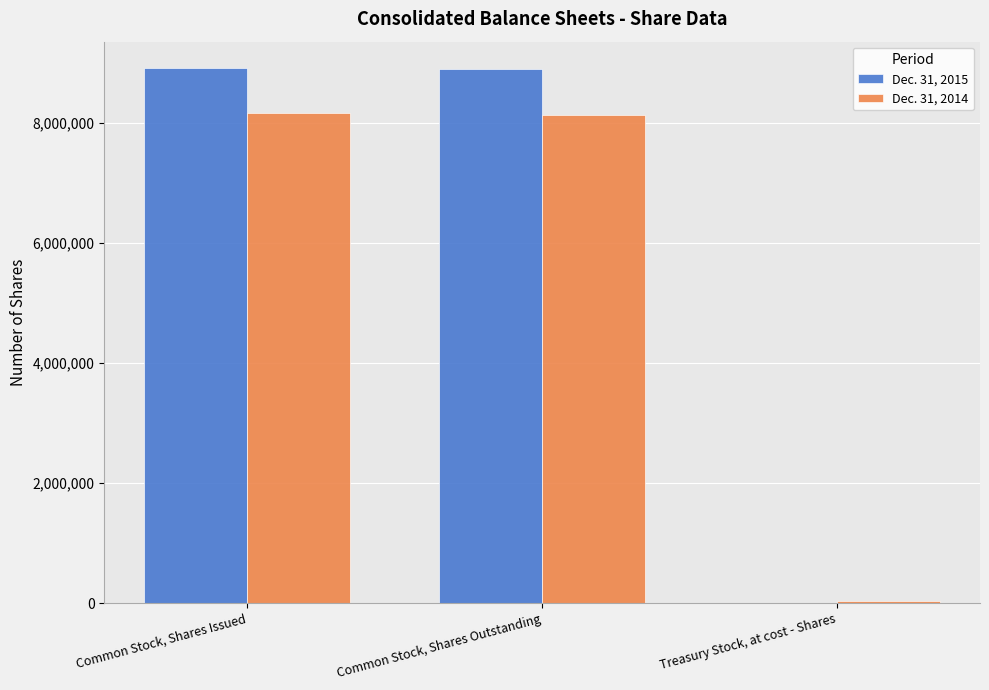

Count the number of categories in the chart.

3